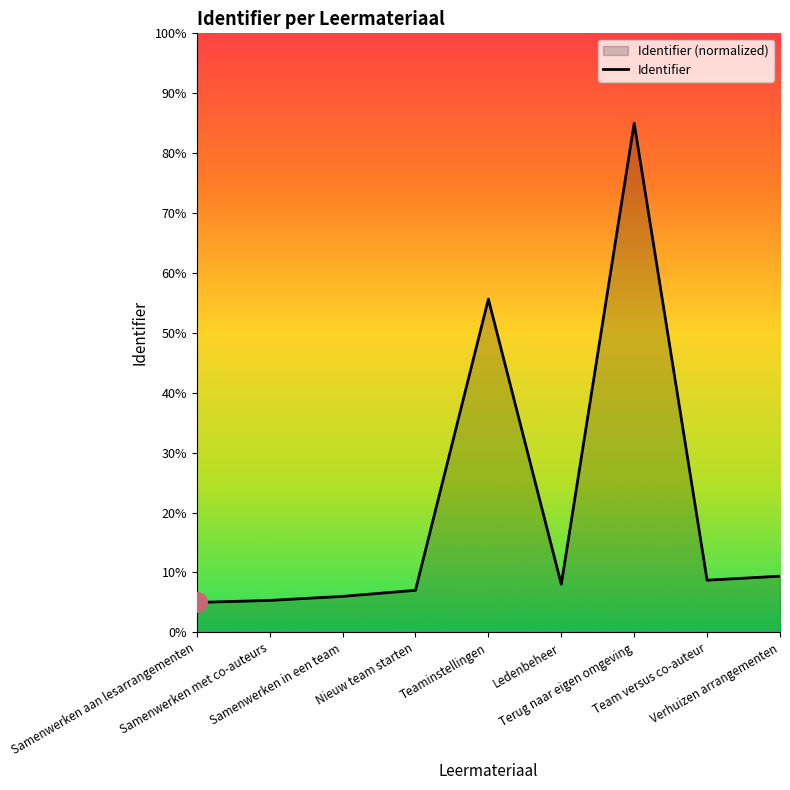

Reading right to left, transcribe all the data shown in this chart.

Verhuizen arrangementen=9.4	Team versus co-auteur=8.7	Terug naar eigen omgeving=85.0	Ledenbeheer=8.0	Teaminstellingen=55.6	Nieuw team starten=7.0	Samenwerken in een team=6.0	Samenwerken met co-auteurs=5.3	Samenwerken aan lesarrangementen=5.0